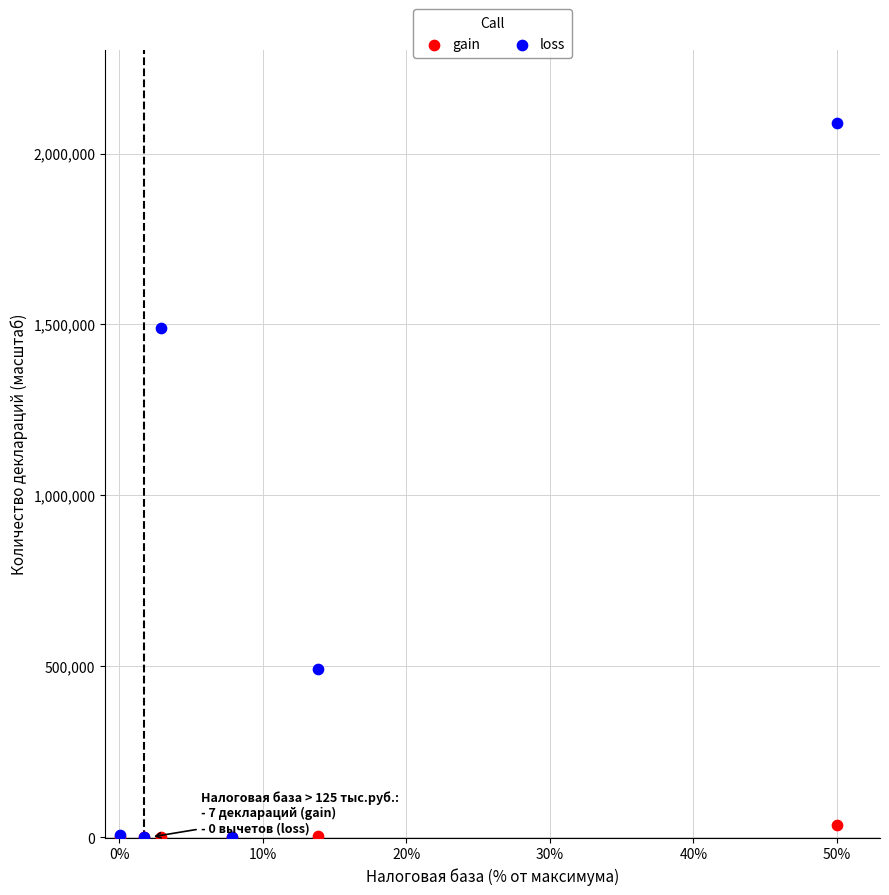

What are all the series names shown in the legend?

gain, loss